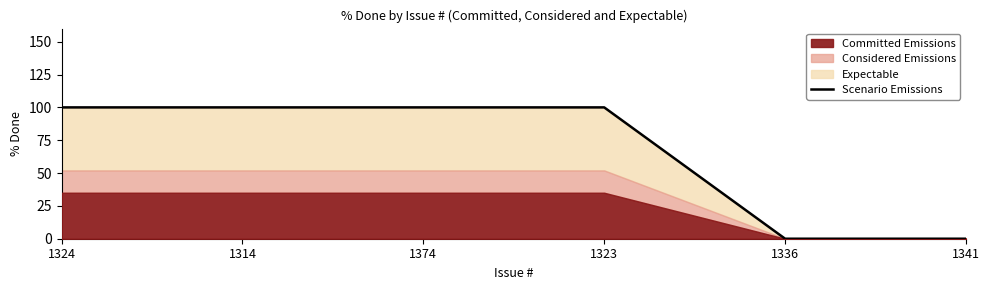

How many lines are shown in the chart?

1